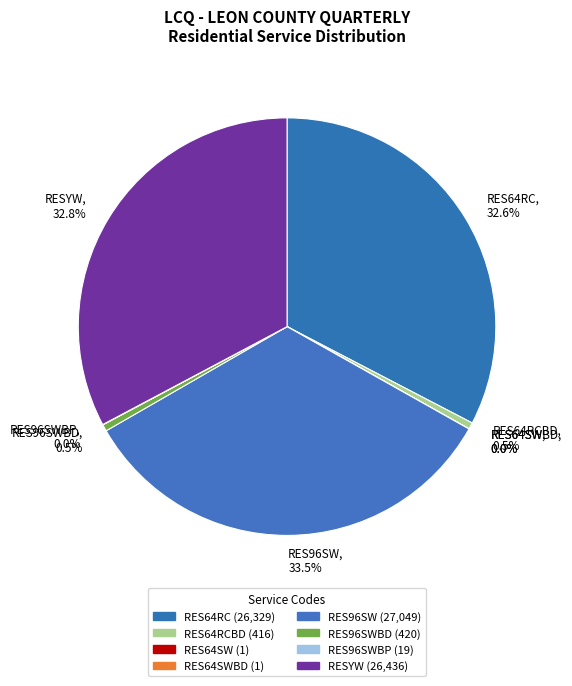

How much of the chart is everything except RESYW?

67.2%